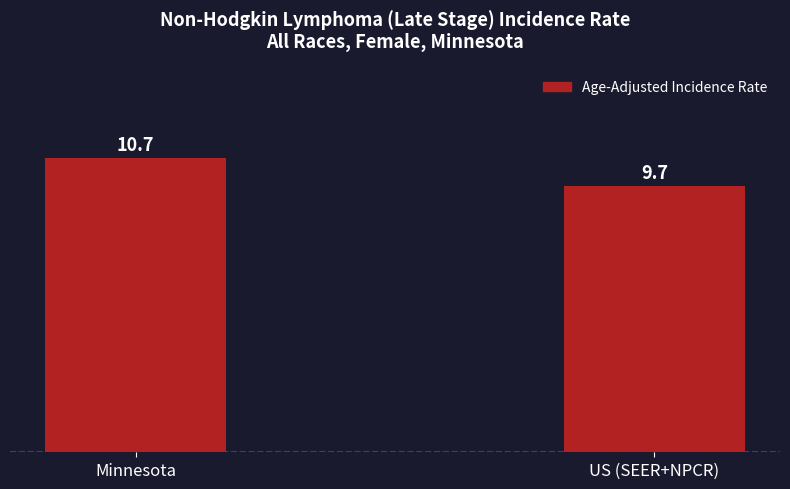

At which category does the chart reach its minimum across all series?

US (SEER+NPCR)